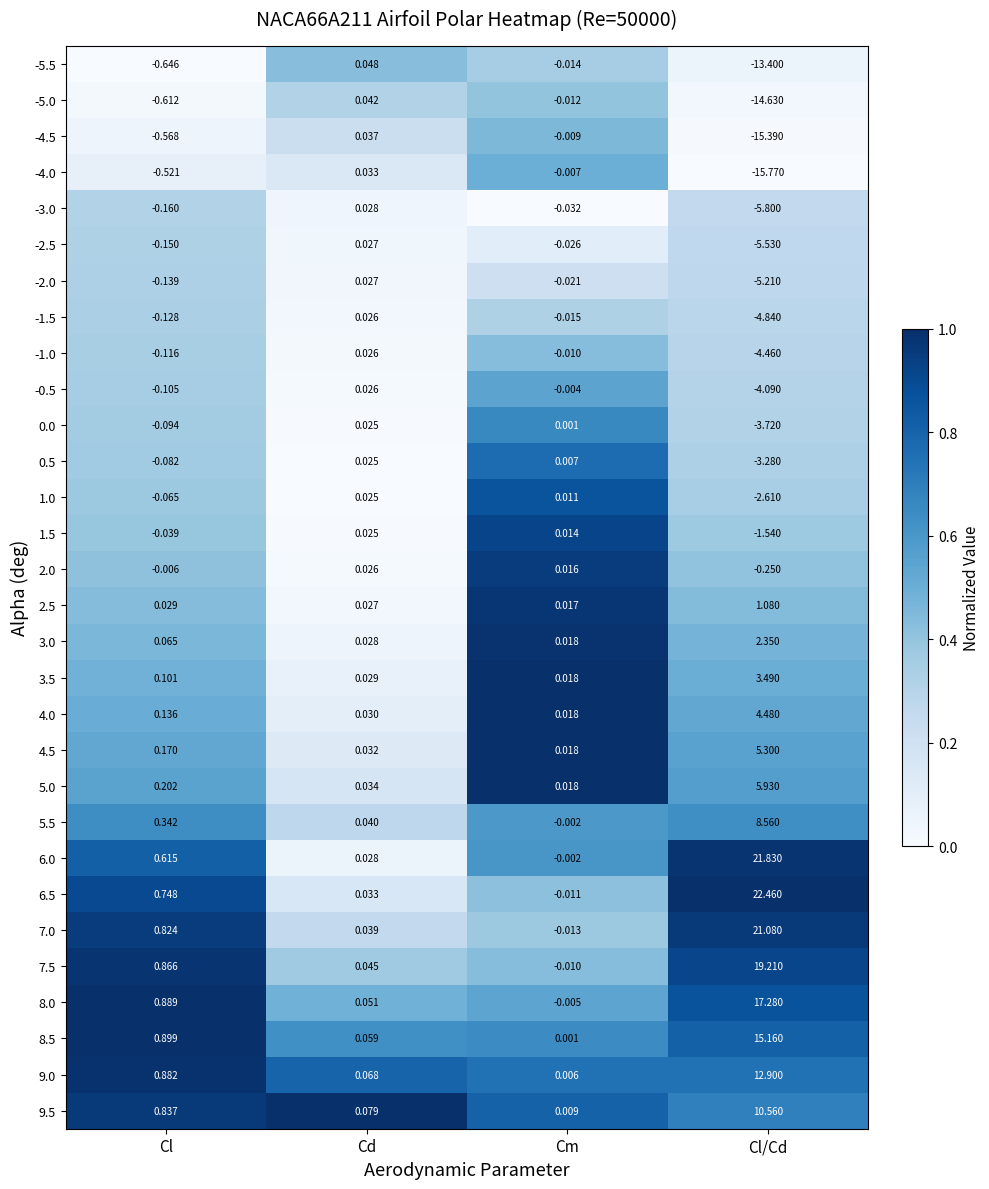

At which category does the chart reach its minimum across all series?

Cl/Cd